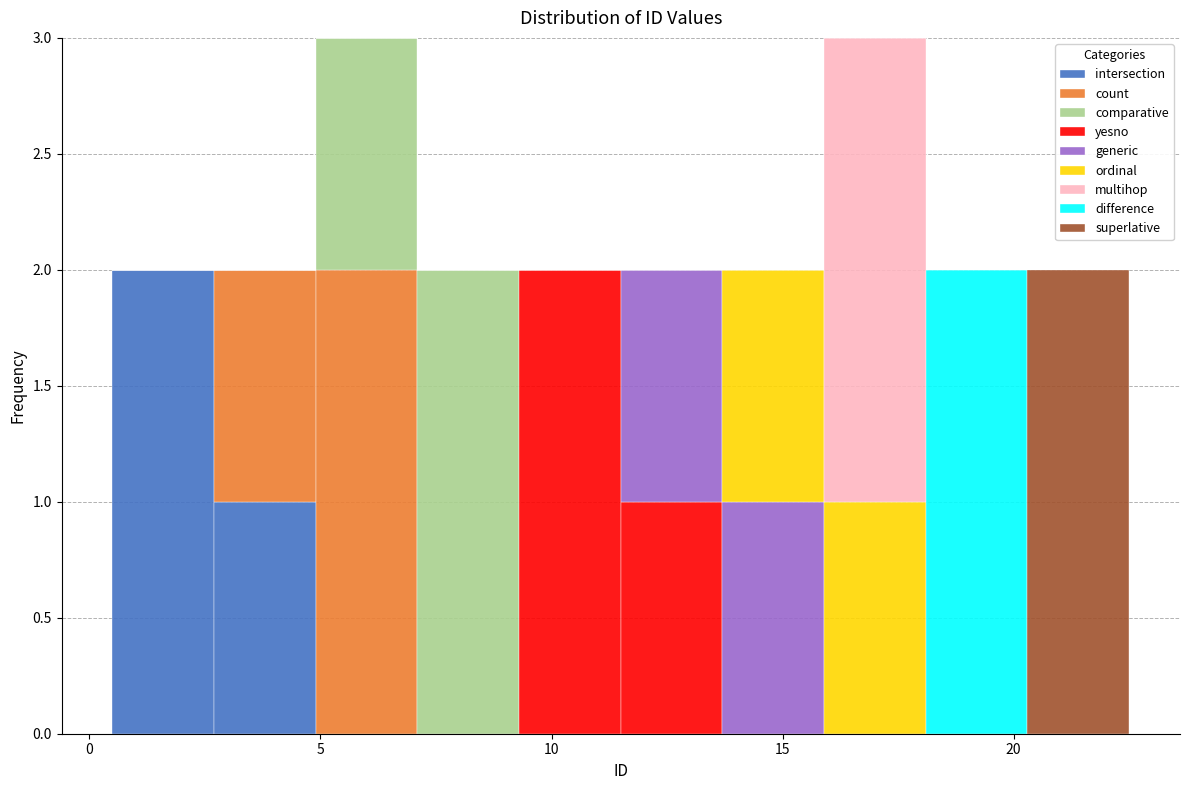

What is the total height of the stacked bar covering 4.9 to 7.1 on the x-axis? Neither the bar edges nor the heights are printed on the chart, so give them approximately, as read against the axes.

3